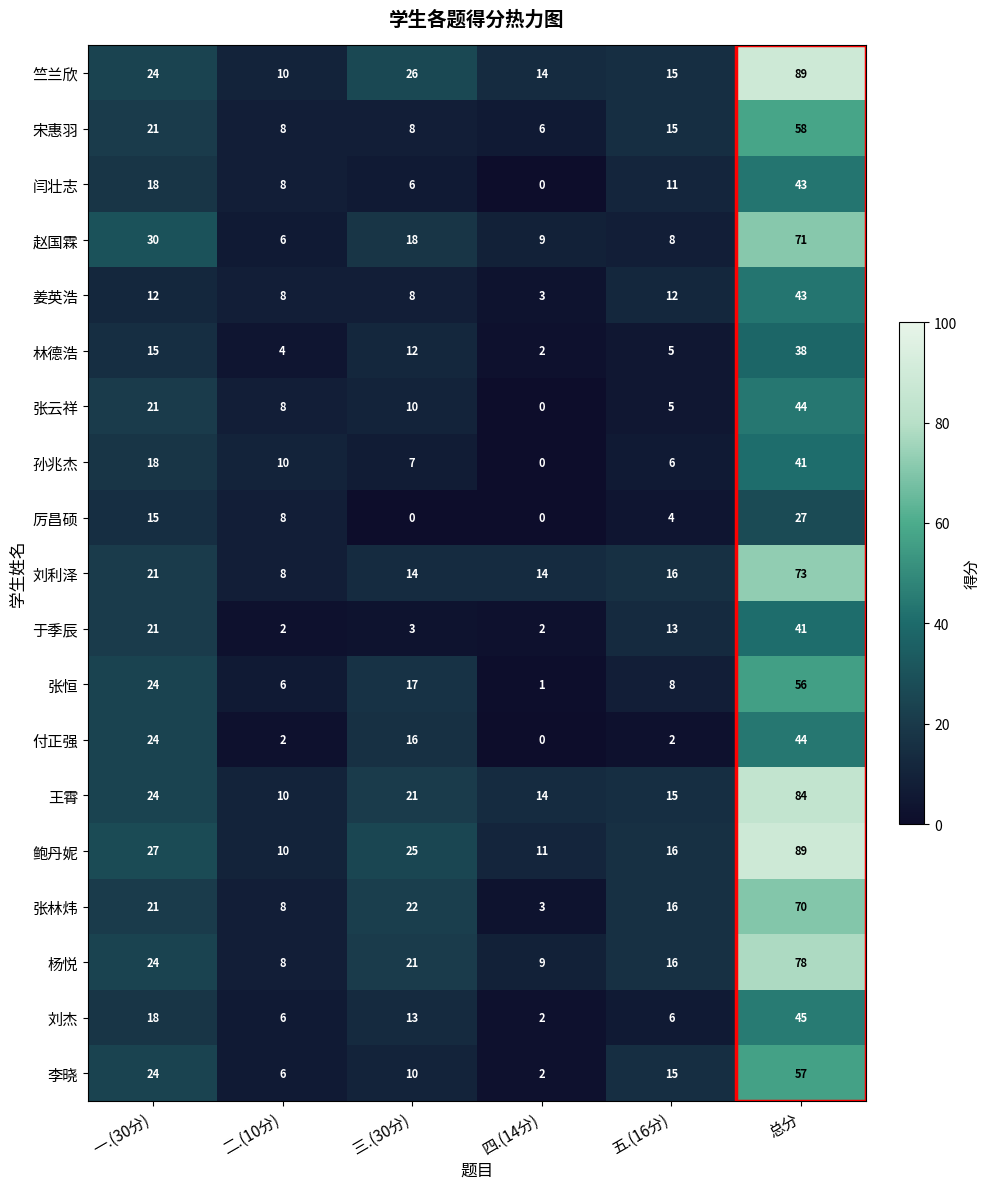

What is the difference between the highest and lowest values at 五.(16分)?

14